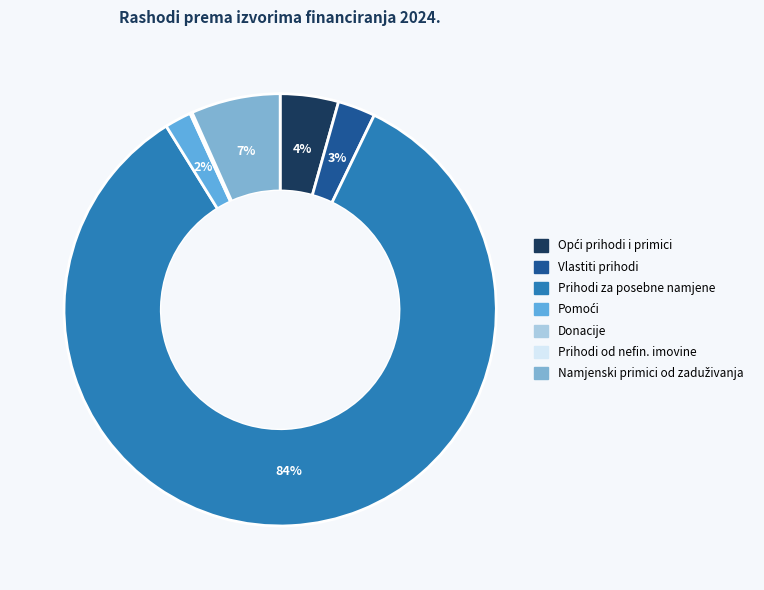

What is the change in value from Opći prihodi i primici to Prihodi od nefin. imovine?

-26208385